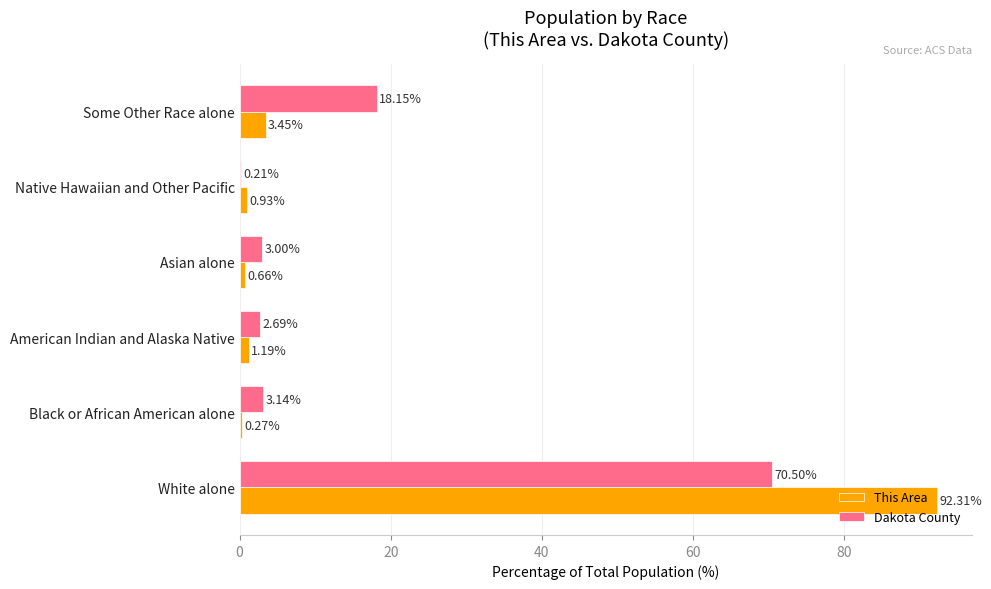

What are all the series names shown in the legend?

This Area, Dakota County